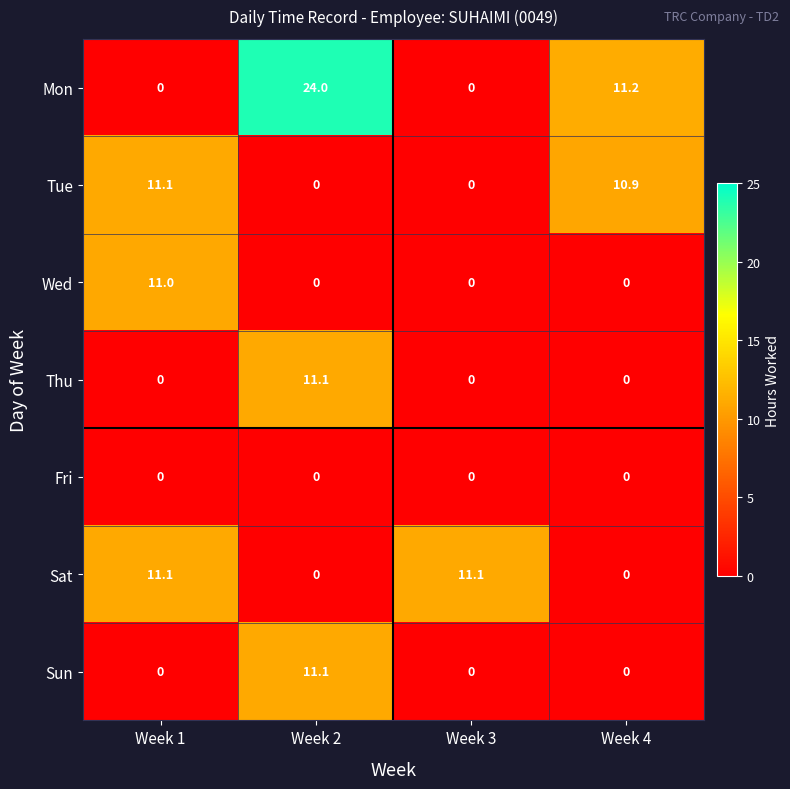

Count the number of categories in the chart.

4